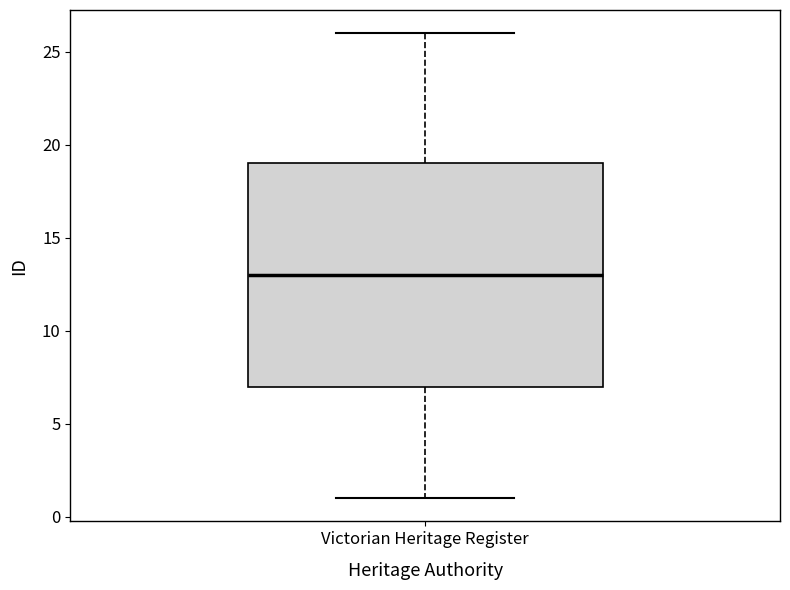

Read this box plot against the y-axis: the position of the median line, the range covered by the box, and the ends of both whiskers. The values are not printed on the chart, so give them approximately, as read against the axis.

median 13, box 7 to 19, whiskers 1 to 26